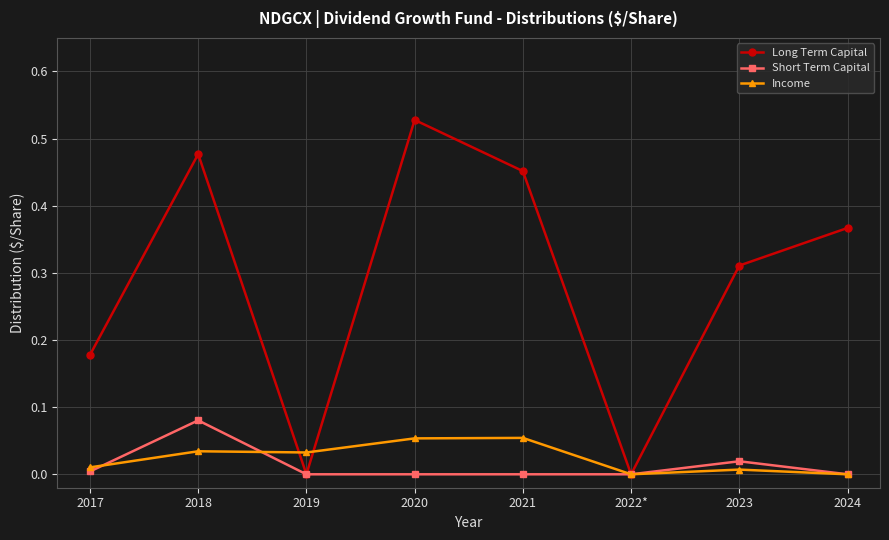

What is the label of the 4th point from the right?

2021